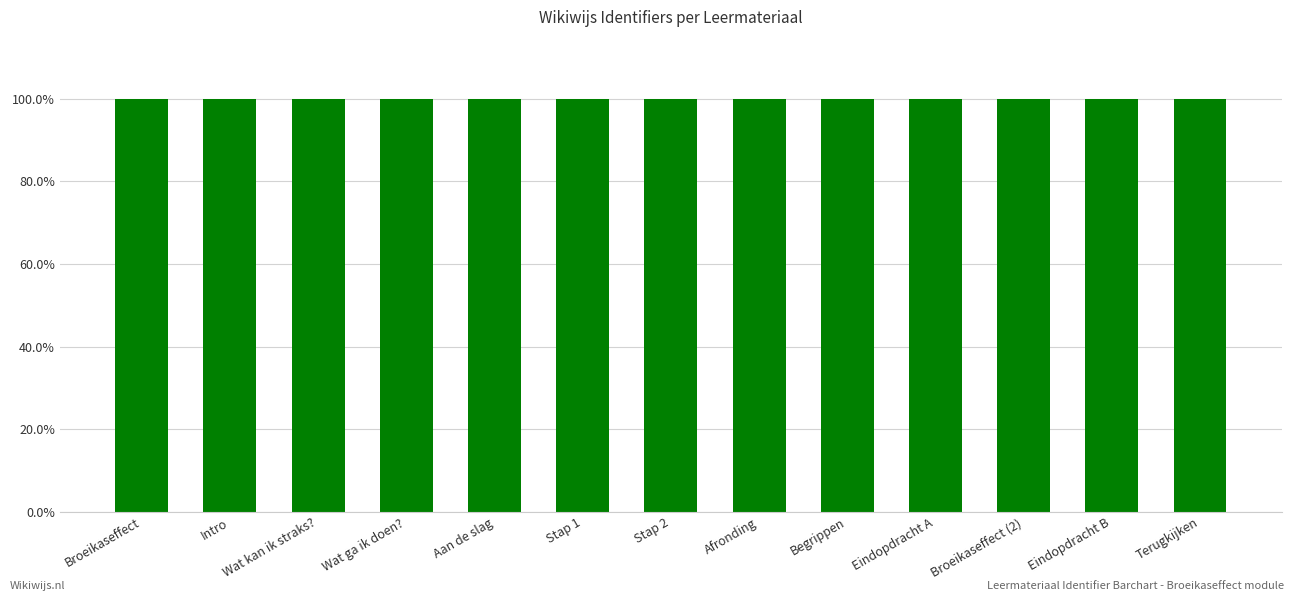

What is the sum of all values?

13.0